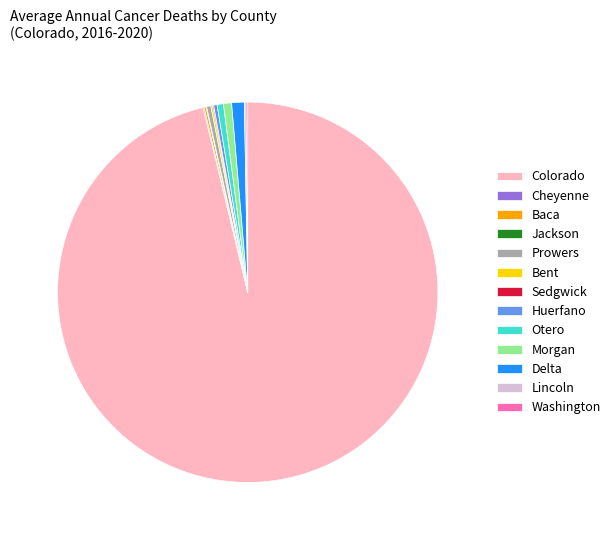

What is the largest slice in the pie chart?

Colorado